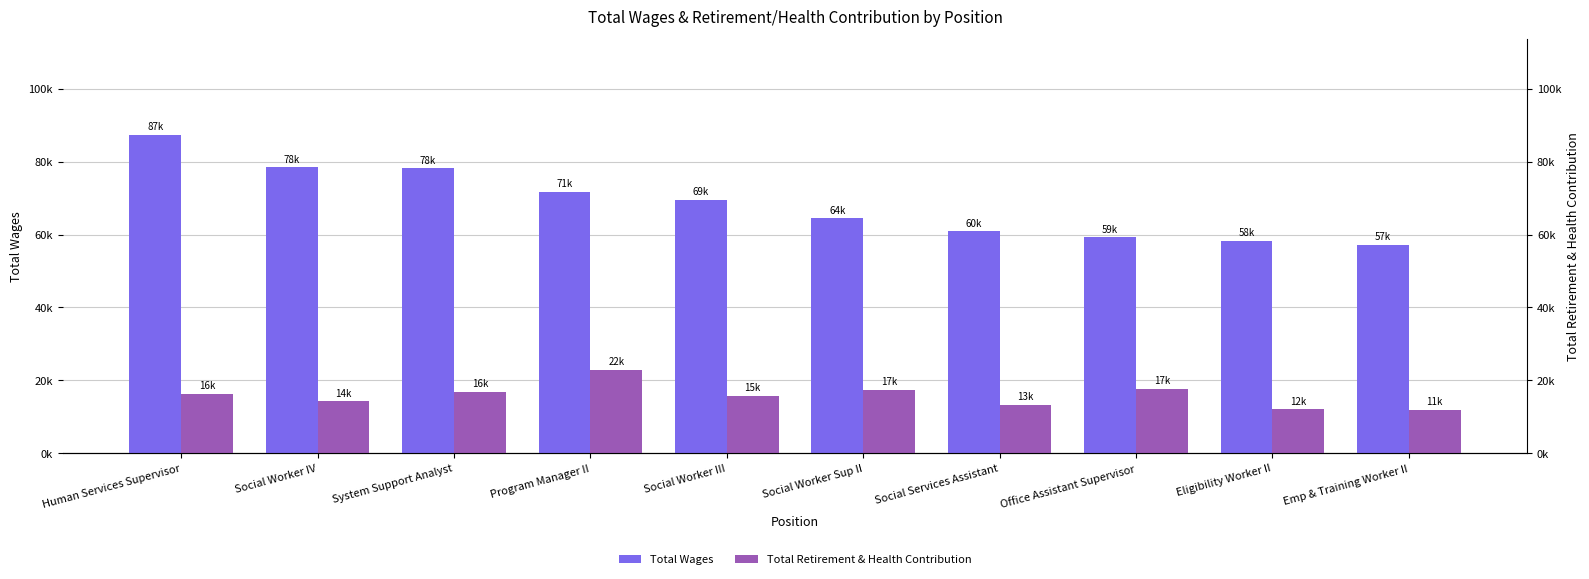

What is the value of the Total Wages bar at the 8th from the left?

59190